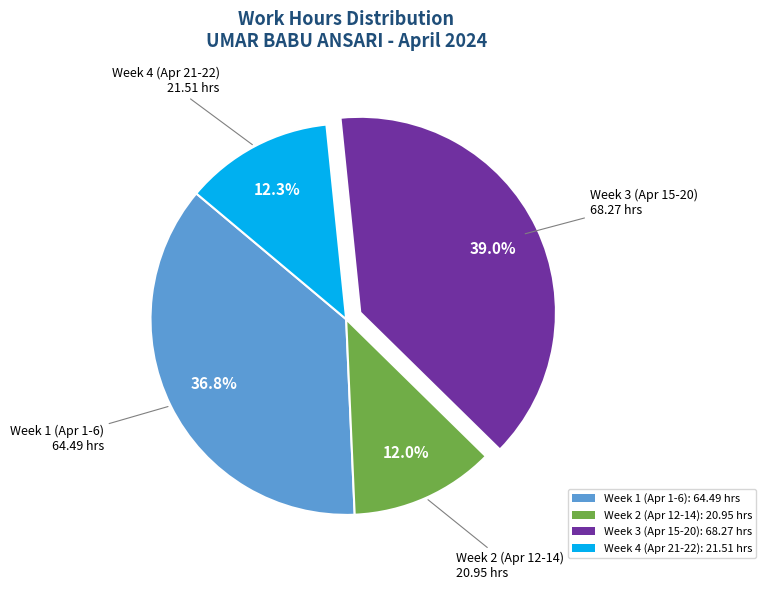

To the nearest percent, what is the difference between the largest and smallest slice percentages?

27%